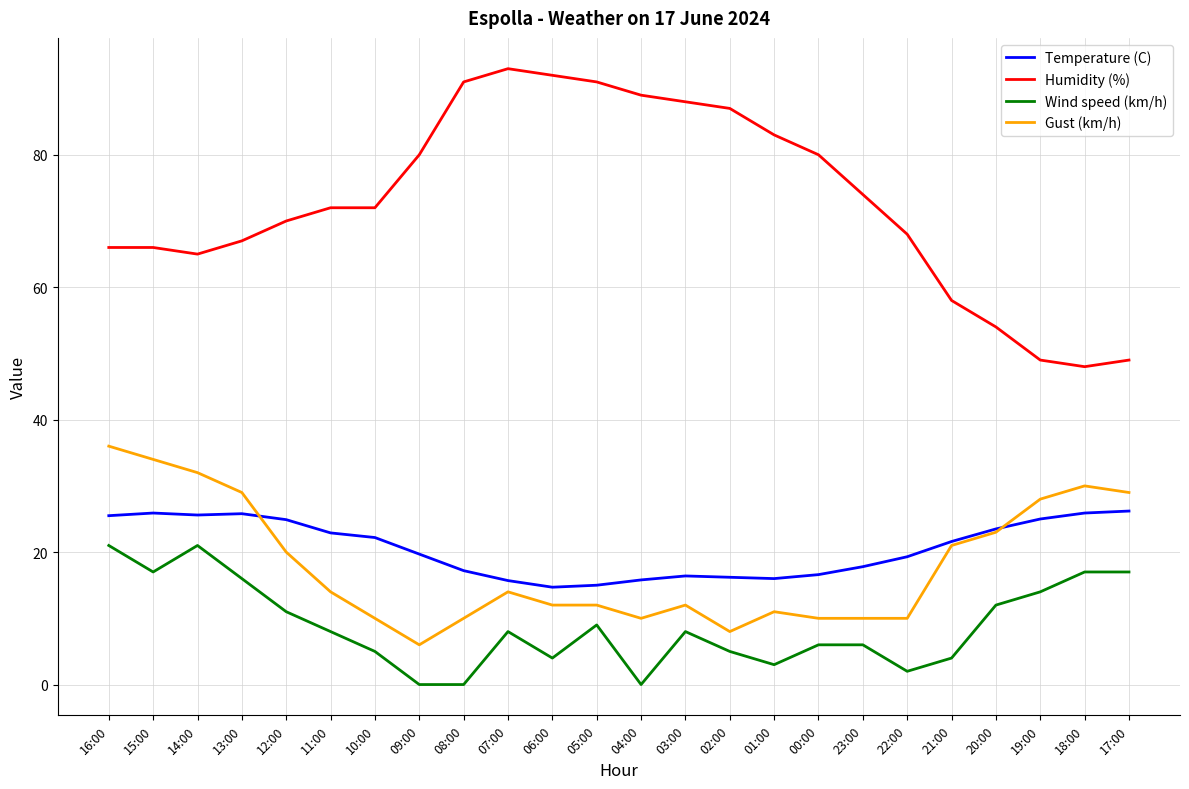

List the series in order of their peak value, highest first.

Humidity (%), Gust (km/h), Temperature (C), Wind speed (km/h)